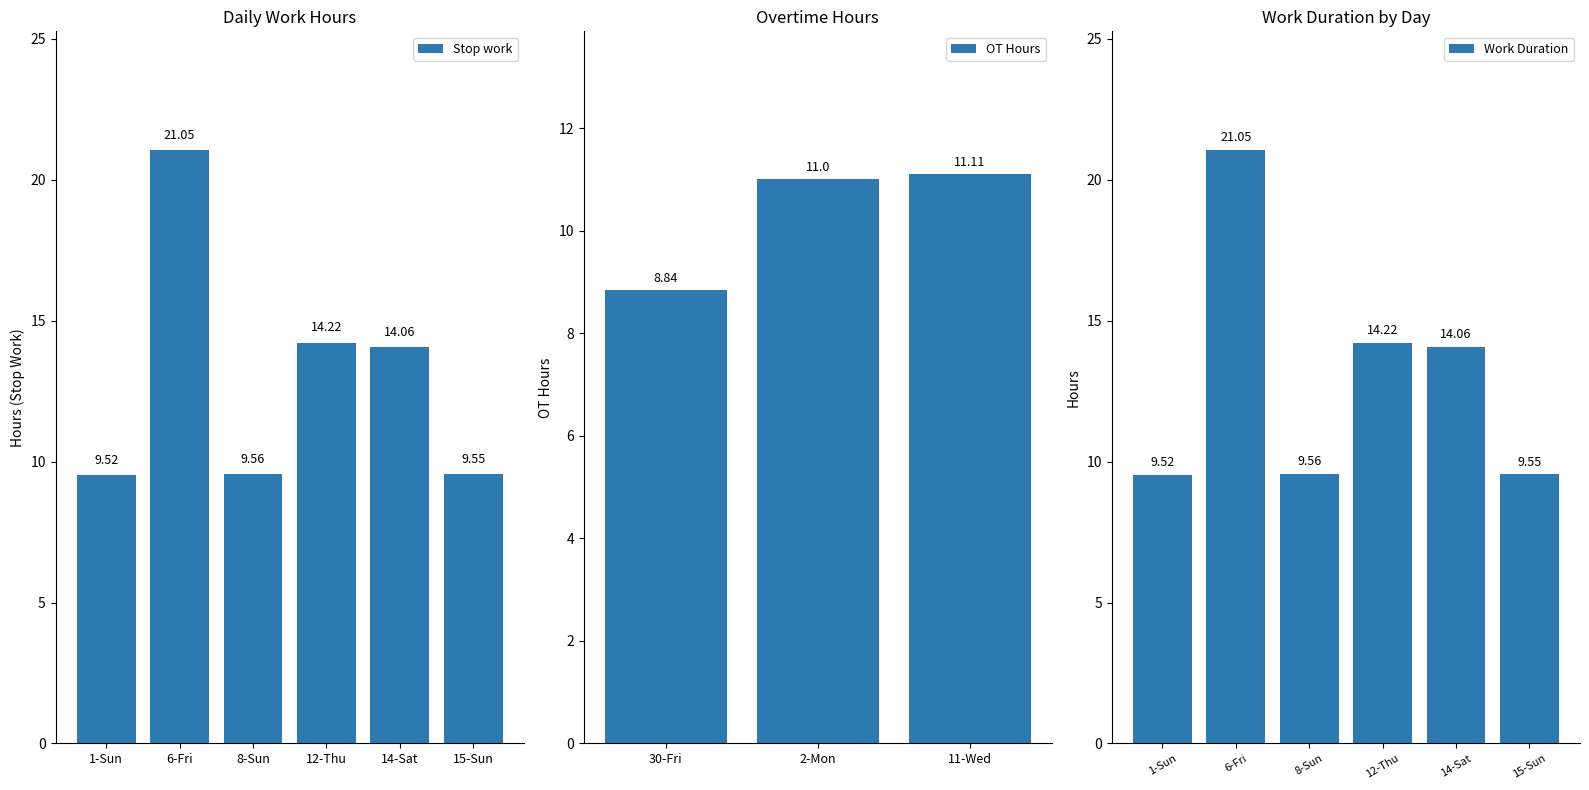

What is the approximate value at 8-Sun?

9.6